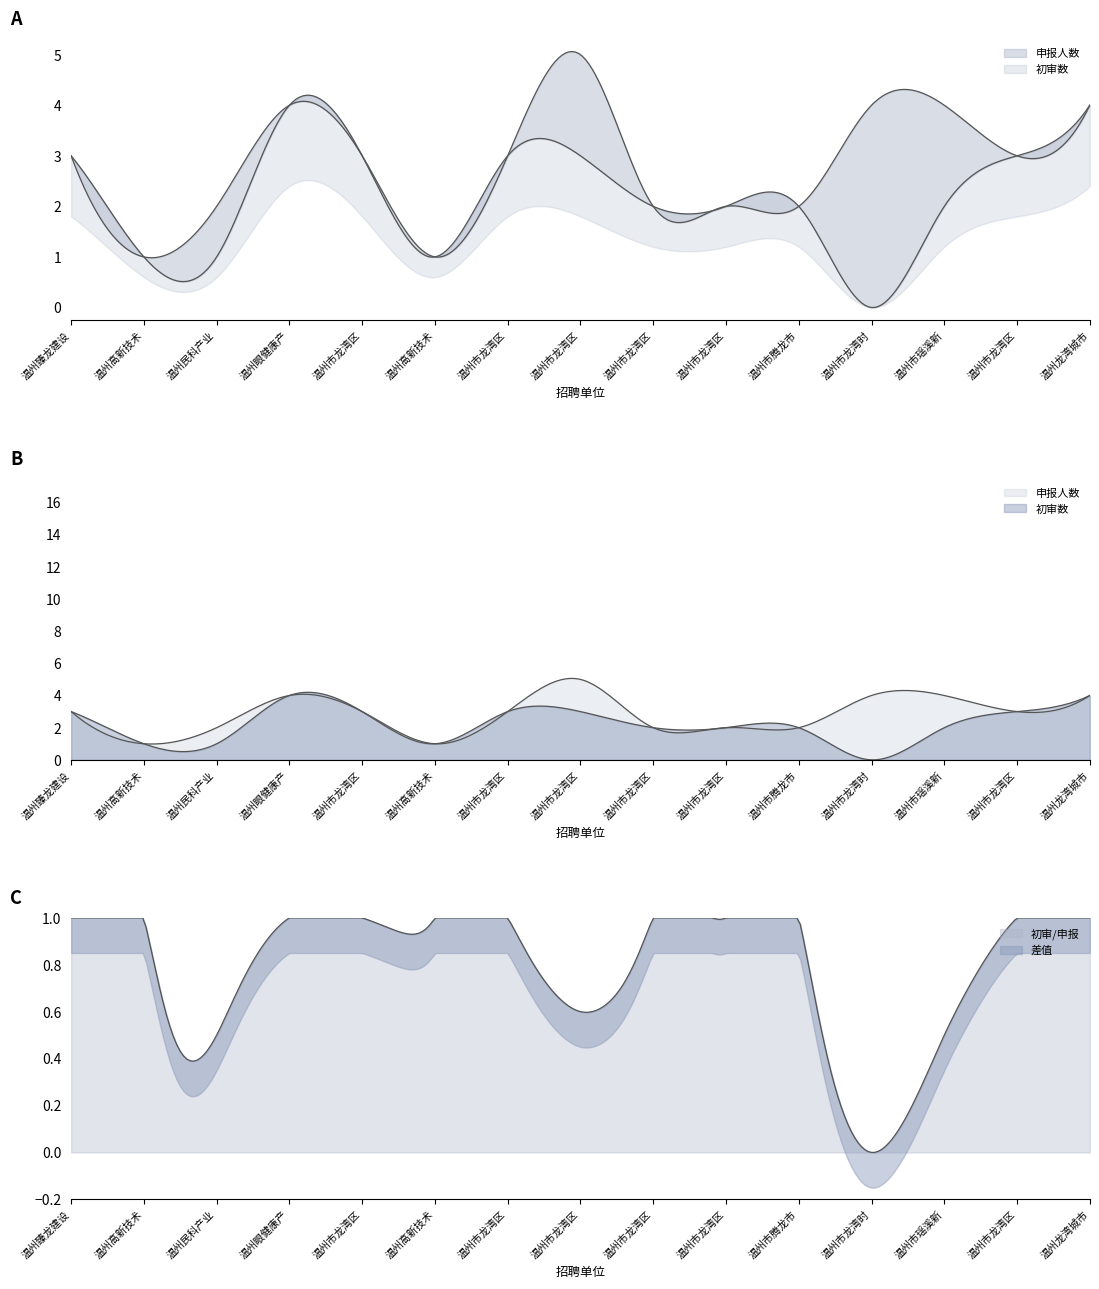

True or false: 初审数 and 申报人数 cross at least once.

False